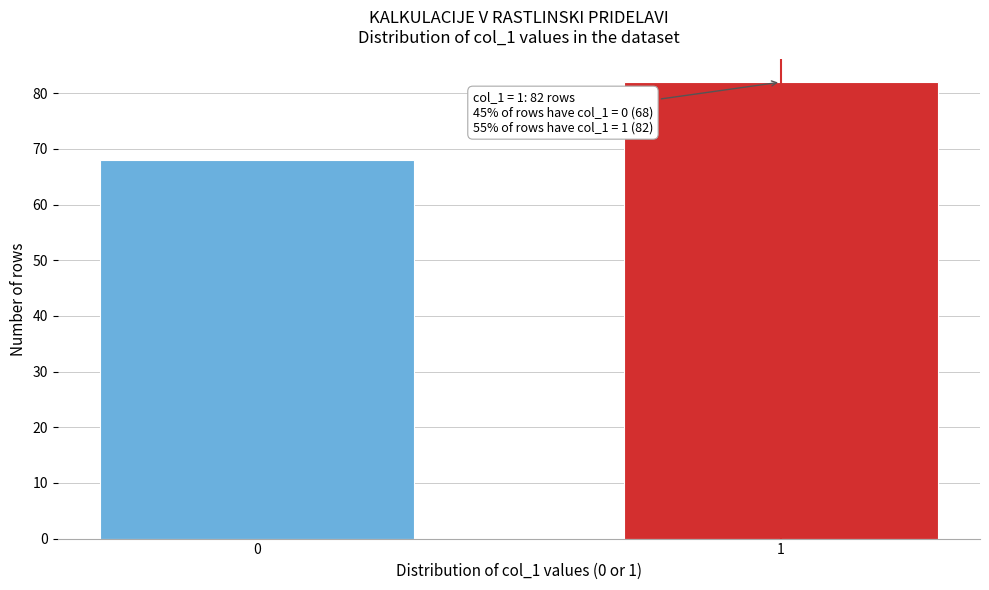

Reading left to right, transcribe all the data shown in this chart.

68	82